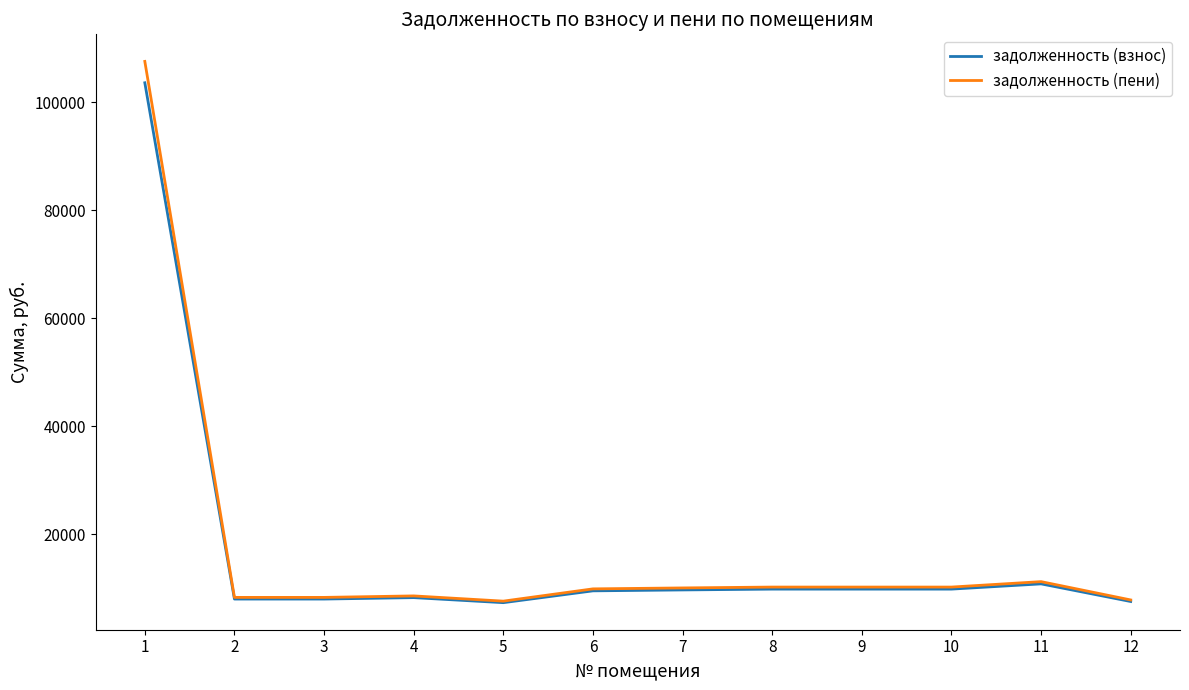

Which label corresponds to the largest value in the chart?

1